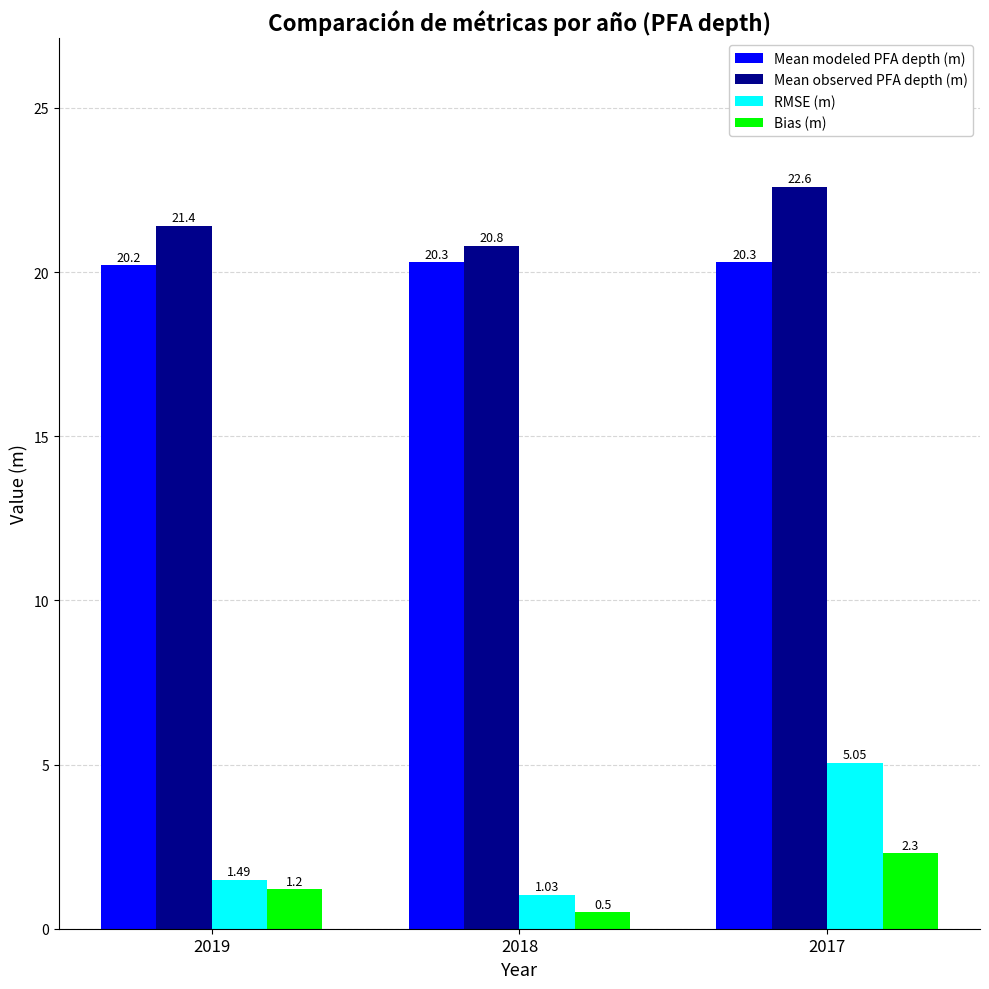

At which label does Bias (m) reach its peak?

2017